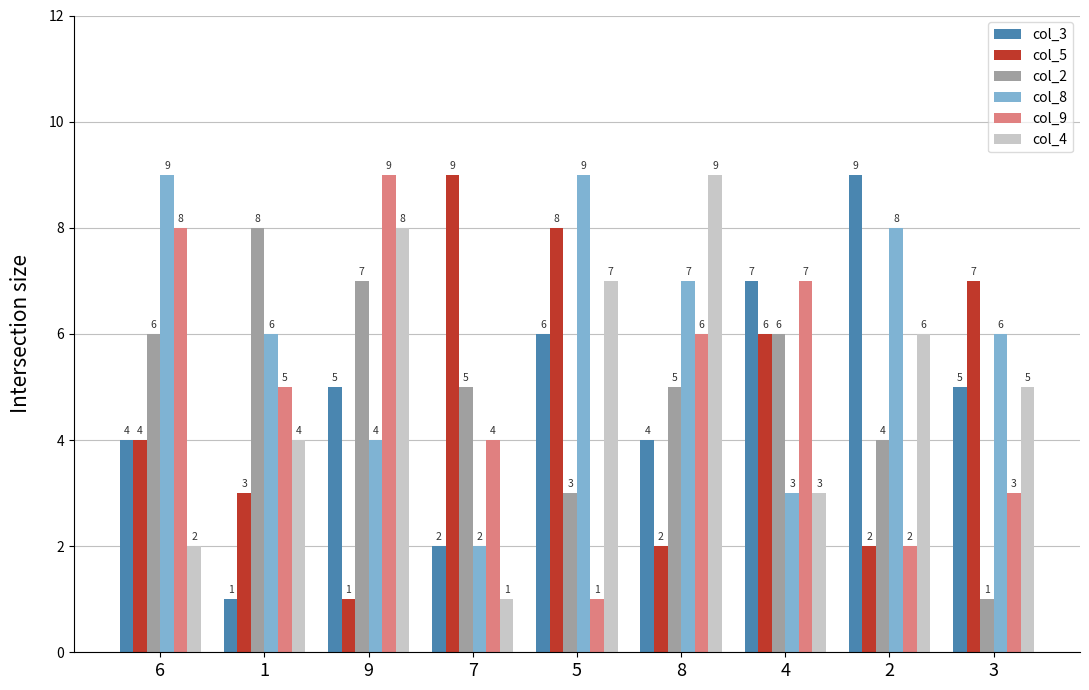

At which label is col_5 closest to 5?

6